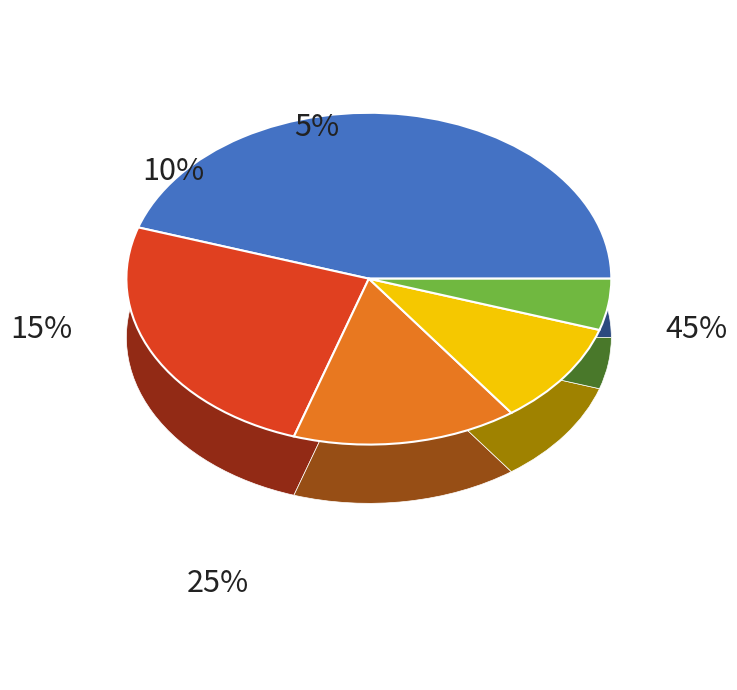

Combined, do M and K account for over 50%?

No